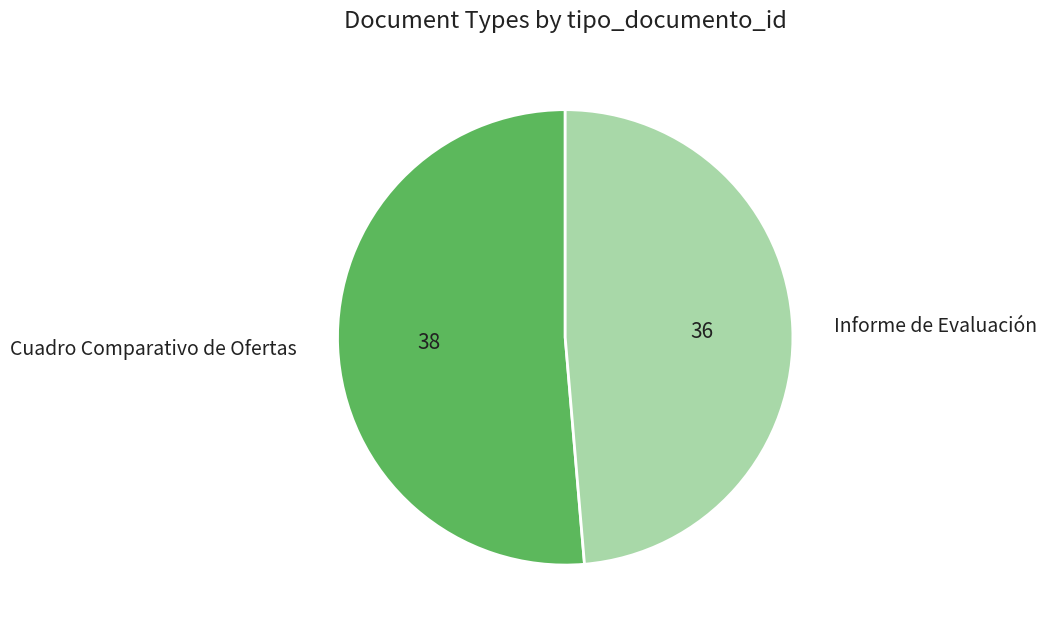

What is the ratio of the value at Informe de Evaluación to the value at Cuadro Comparativo de Ofertas?

0.9